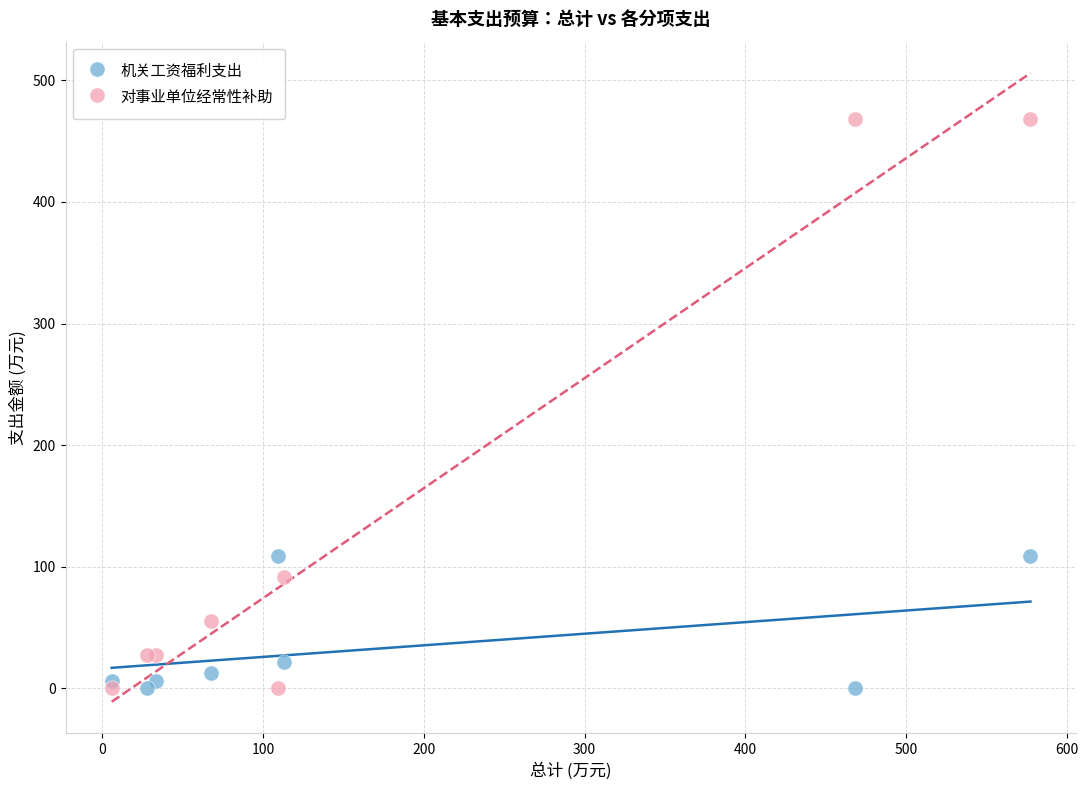

What is the X range (max minus min) for the scatter plot?

571.6